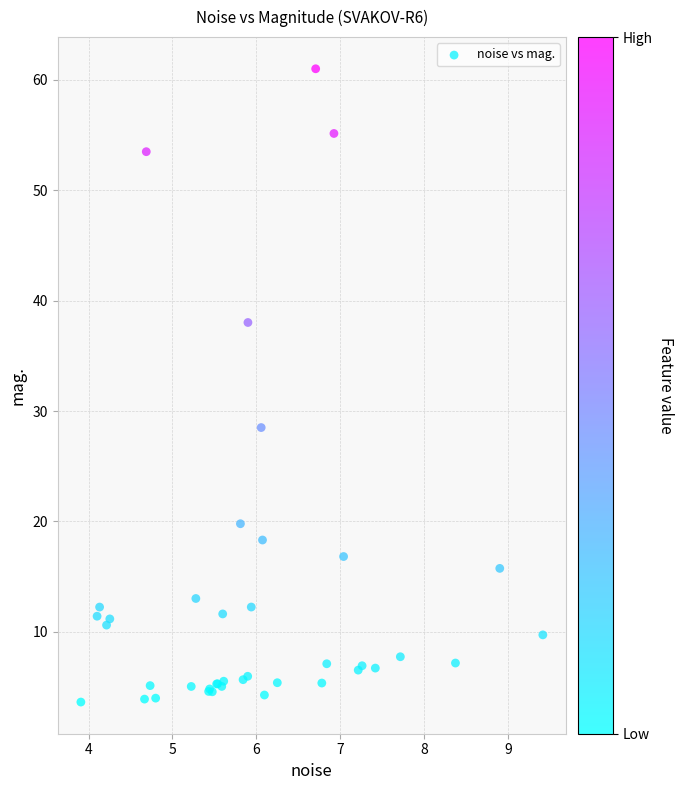

What Y value in the scatter plot is closest to 32?

28.5